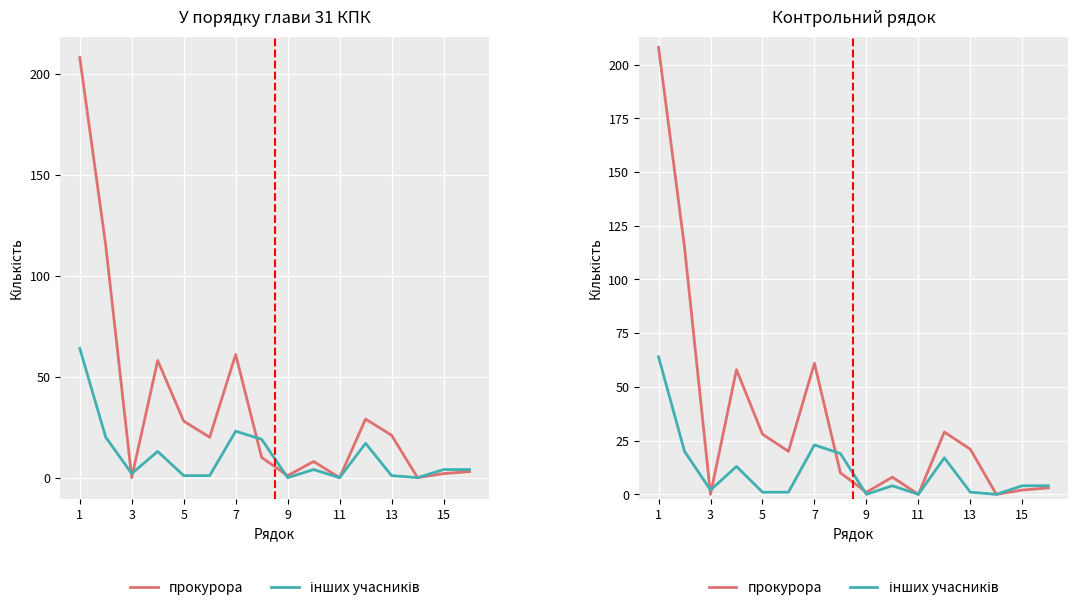

What is the value of the прокурора point at the 6th from the left?

20